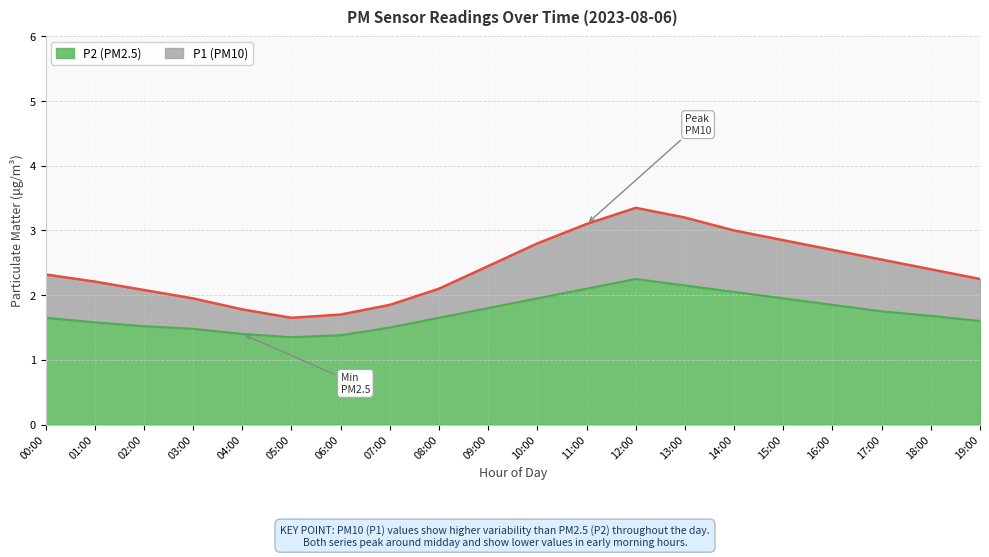

Does the chart have visible grid lines?

Yes